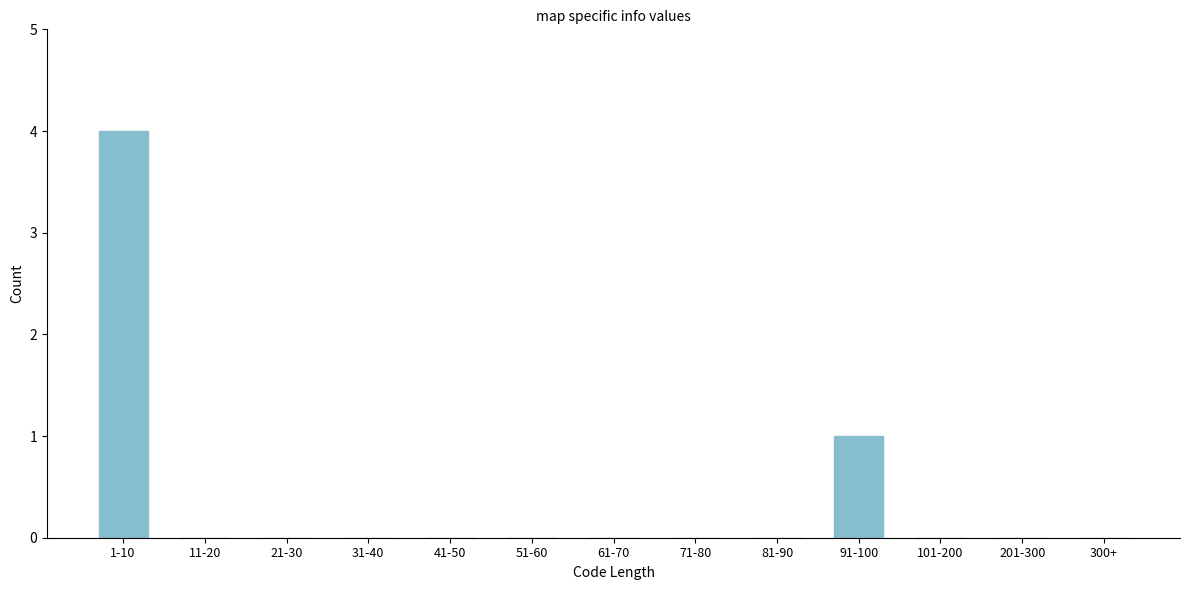

Reading left to right, transcribe all the data shown in this chart.

1-10=4	11-20=0	21-30=0	31-40=0	41-50=0	51-60=0	61-70=0	71-80=0	81-90=0	91-100=1	101-200=0	201-300=0	300+=0